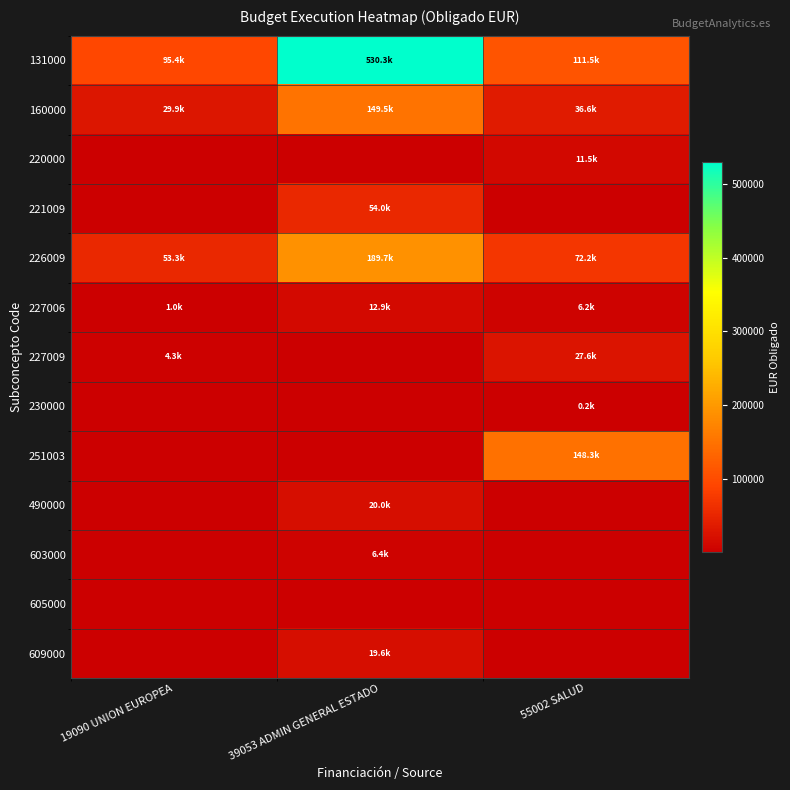

What is the sum of the 226009 values at 39053 ADMIN GENERAL ESTADO and 19090 UNION EUROPEA?

242935.1